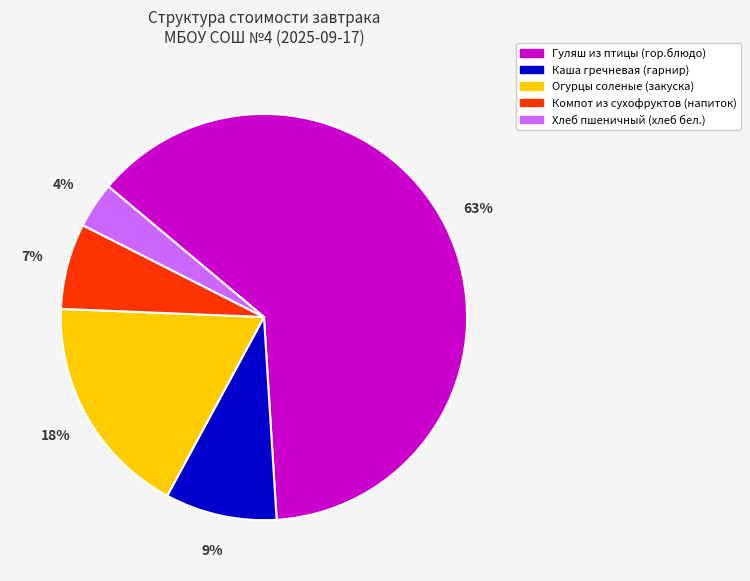

How many slices are in this pie chart?

5